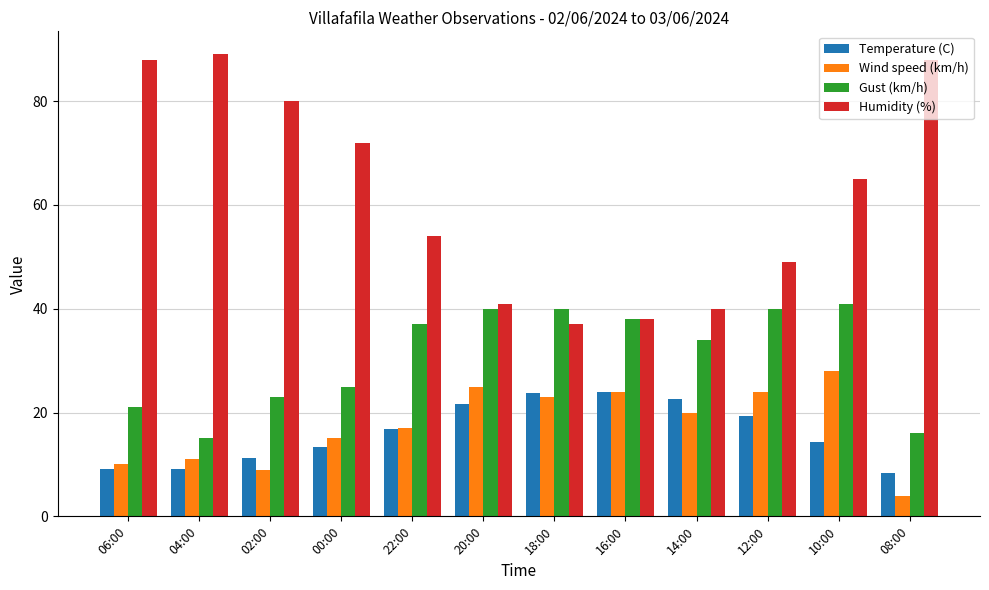

What is the label of the 11th bar from the right?

04:00